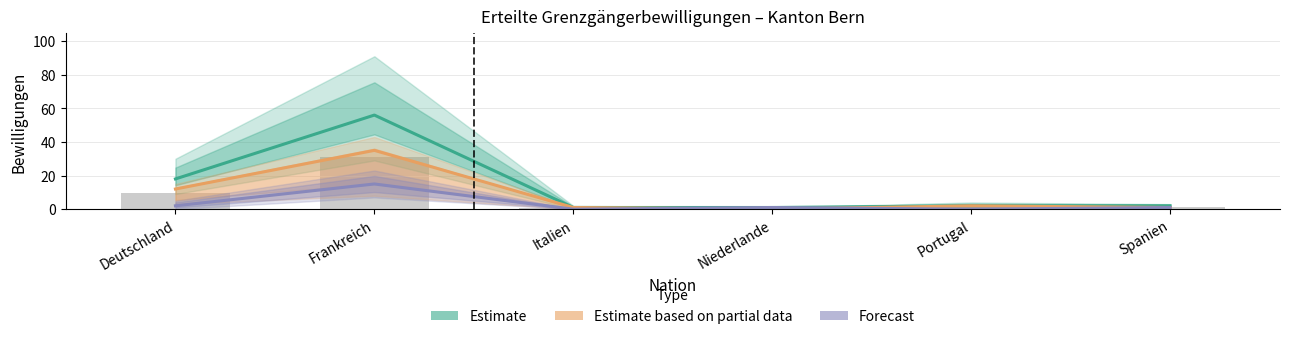

Reading left to right, transcribe all the data shown in this chart.

Estimate: 18	56	1	1	2	2
Estimate based on partial data: 12	35	1	0	2	1
Forecast: 2	15	0	1	0	1